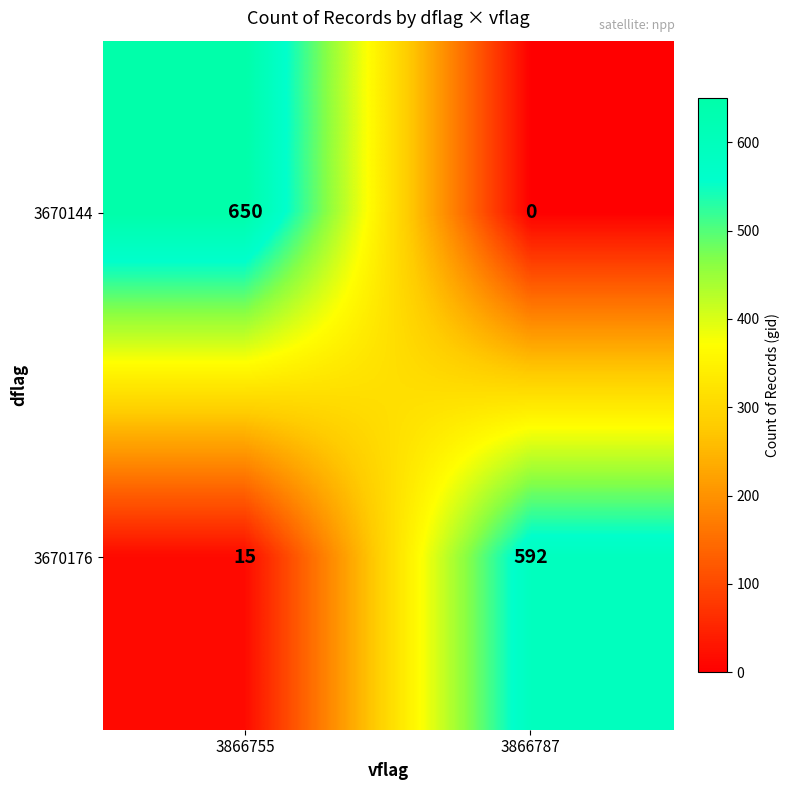

List the series in order of their peak value, highest first.

3670144, 3670176